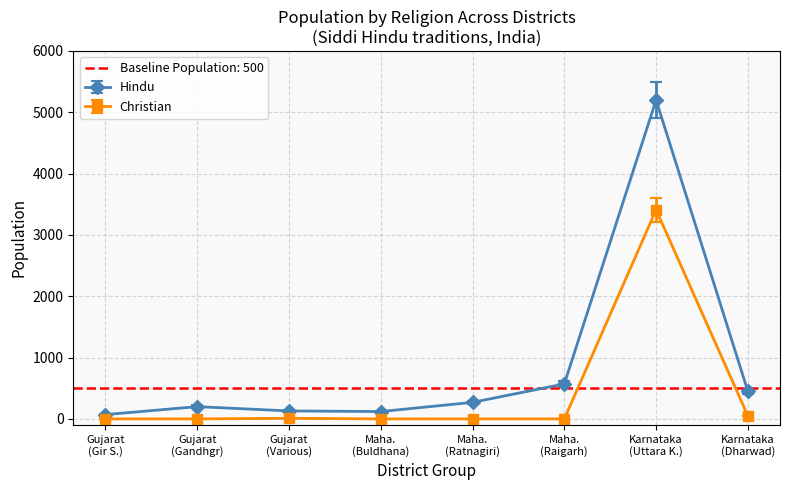

At which label does Hindu first exceed 30?

Gir Somnath